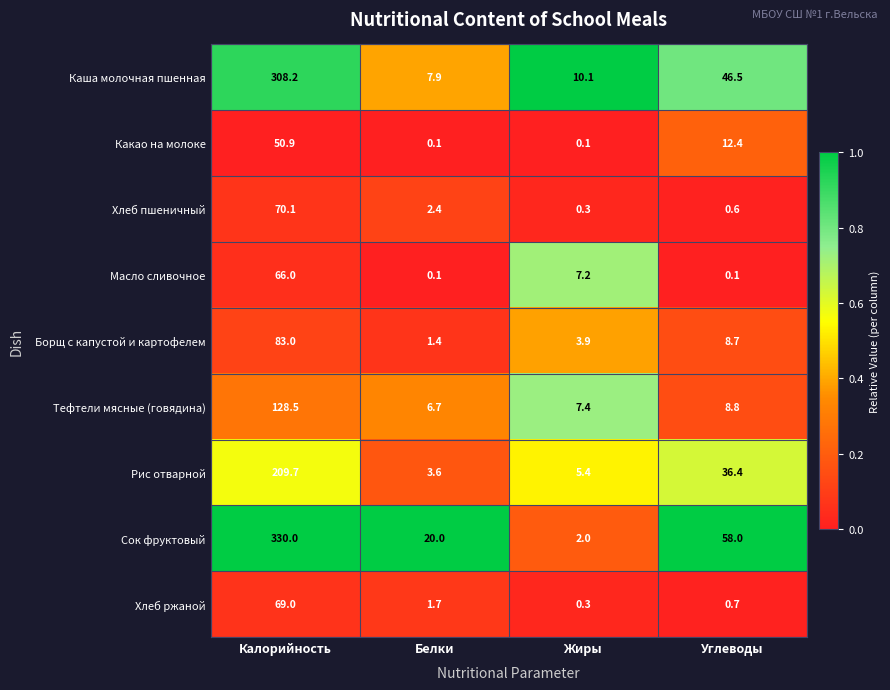

Is it true that Хлеб ржаной equals 0.7 at Углеводы?

True